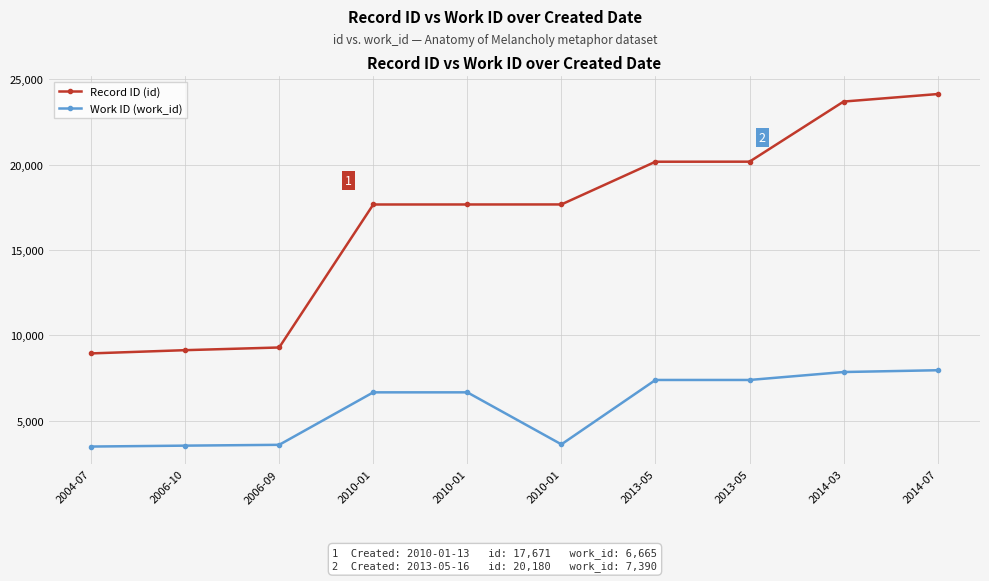

What is the total value across all series at 2010-01?

24336